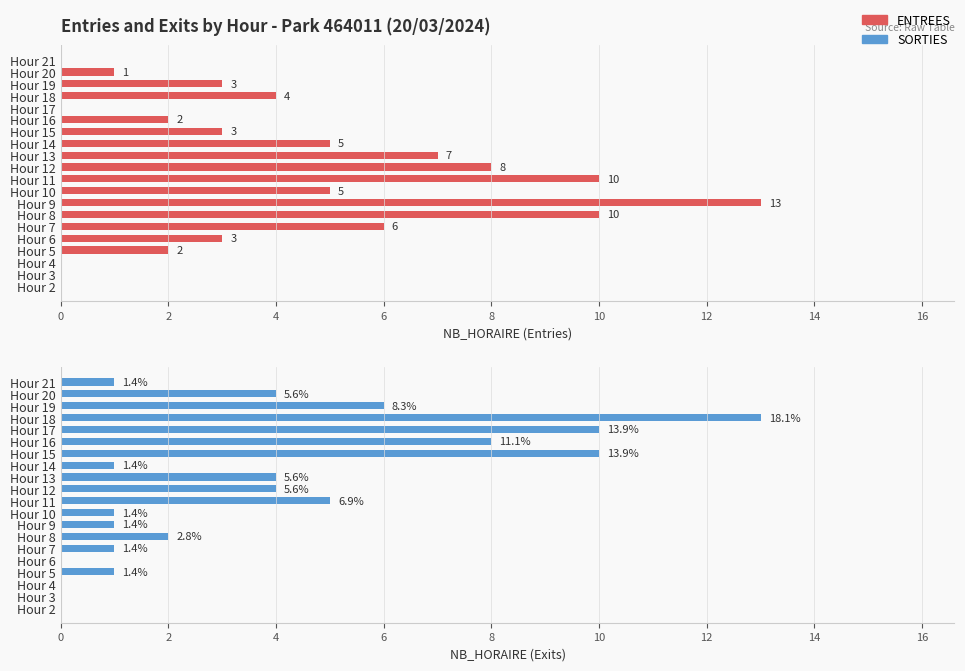

Between Hour 16 and Hour 5, which is larger?

Hour 16